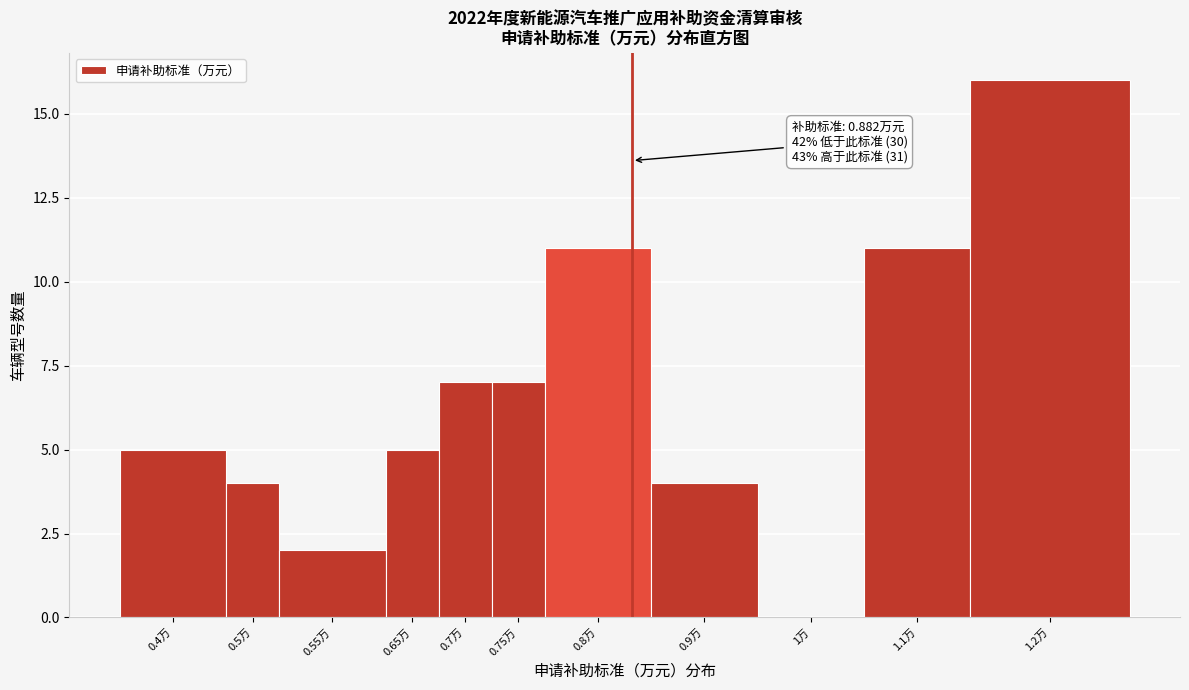

Reading left to right, list all the values displayed in this chart.

0.4万=5	0.5万=4	0.55万=2	0.65万=5	0.7万=7	0.75万=7	0.8万=11	0.9万=4	1万=0	1.1万=11	1.2万=16